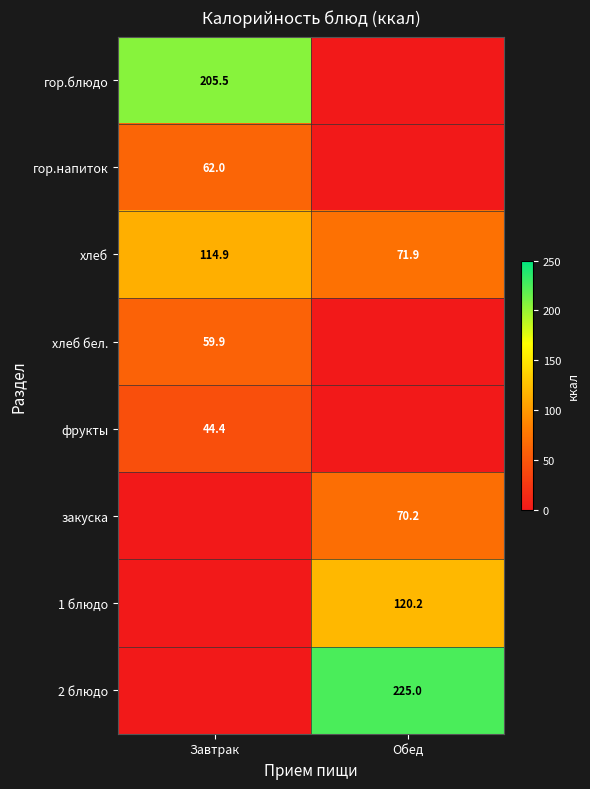

Which label corresponds to the smallest value in the chart?

Обед